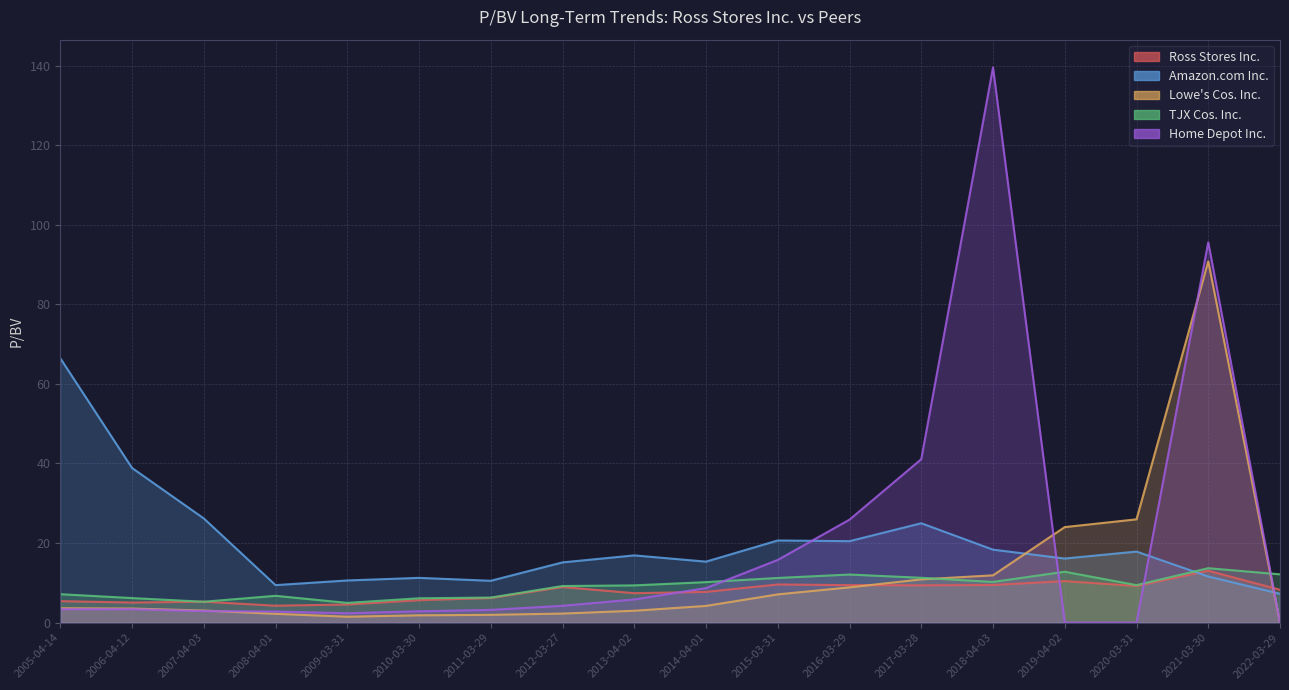

At 2013-04-02, list the series in order from largest to smallest.

Amazon.com Inc., TJX Cos. Inc., Ross Stores Inc., Home Depot Inc., Lowe's Cos. Inc.